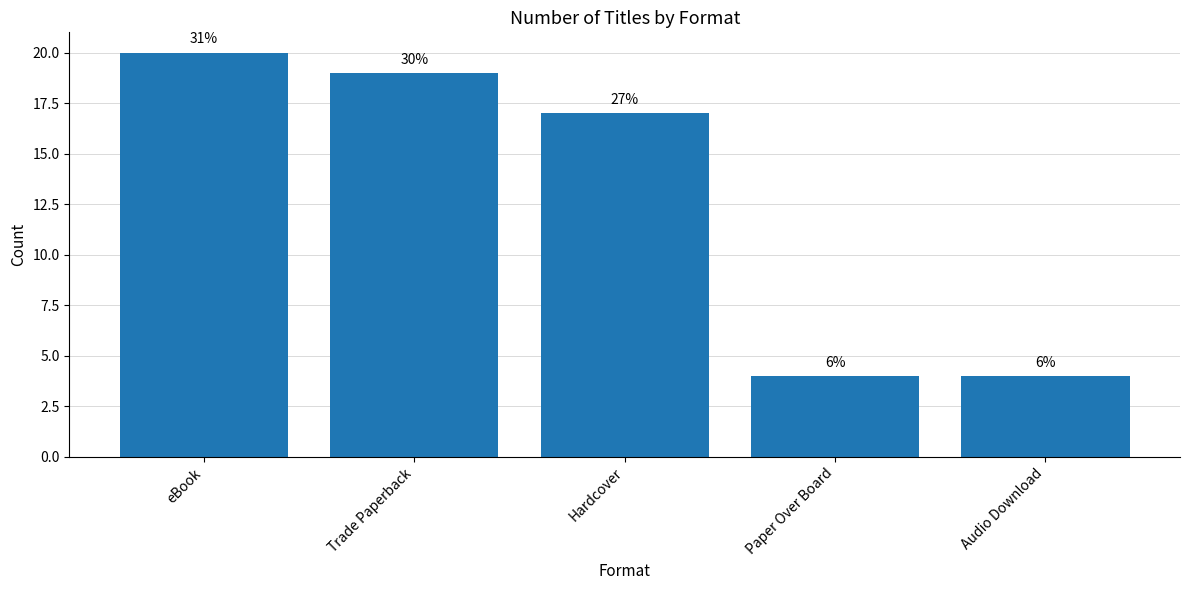

Reading right to left, list all the values displayed in this chart.

Audio Download=4	Paper Over Board=4	Hardcover=17	Trade Paperback=19	eBook=20